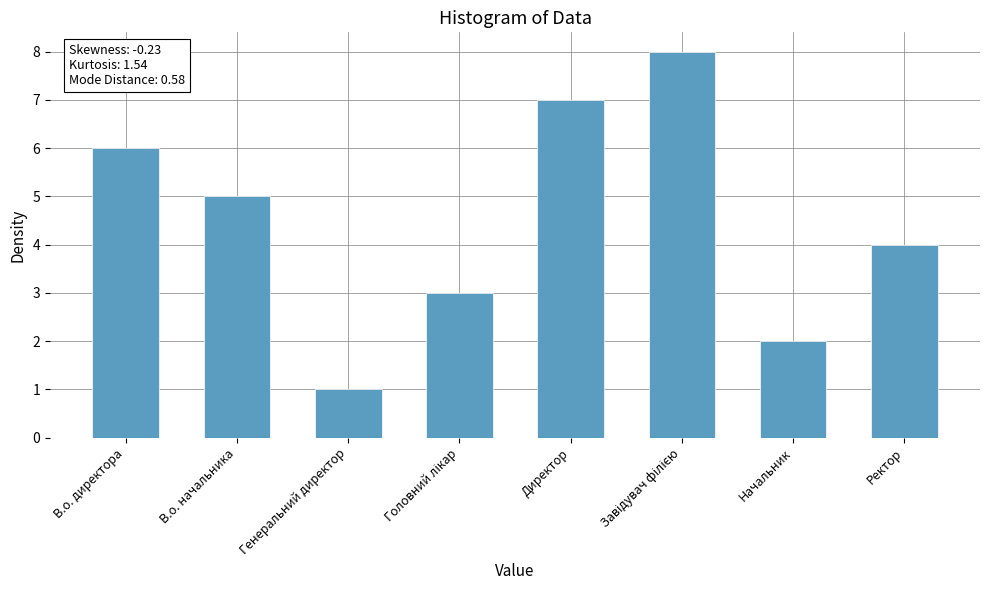

Reading left to right, transcribe all the data shown in this chart.

6	5	1	3	7	8	2	4